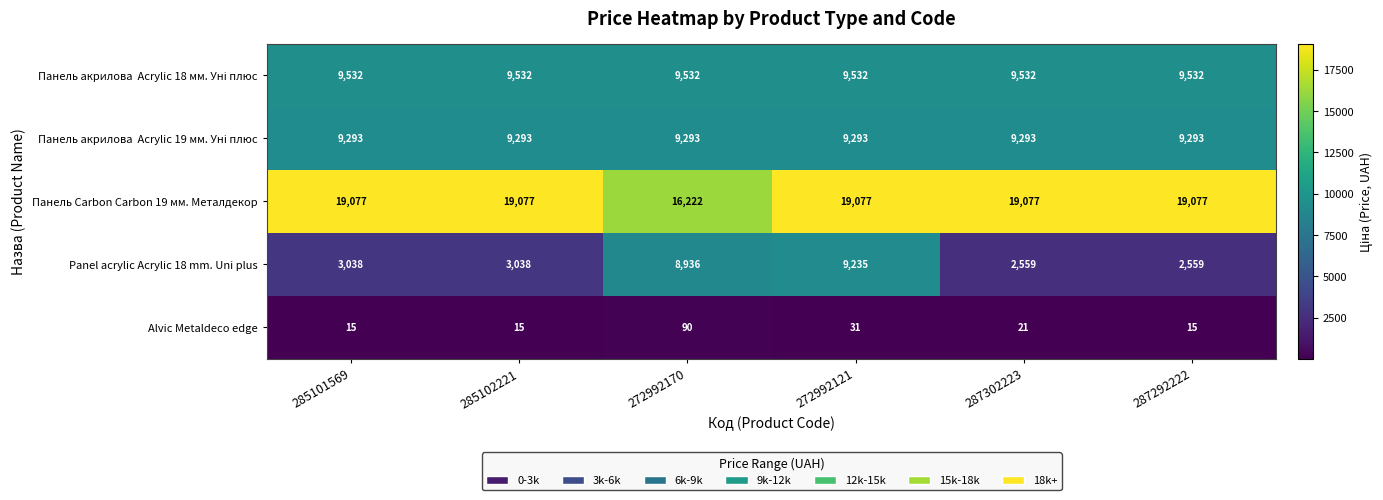

What is the maximum value shown in the chart?

19077